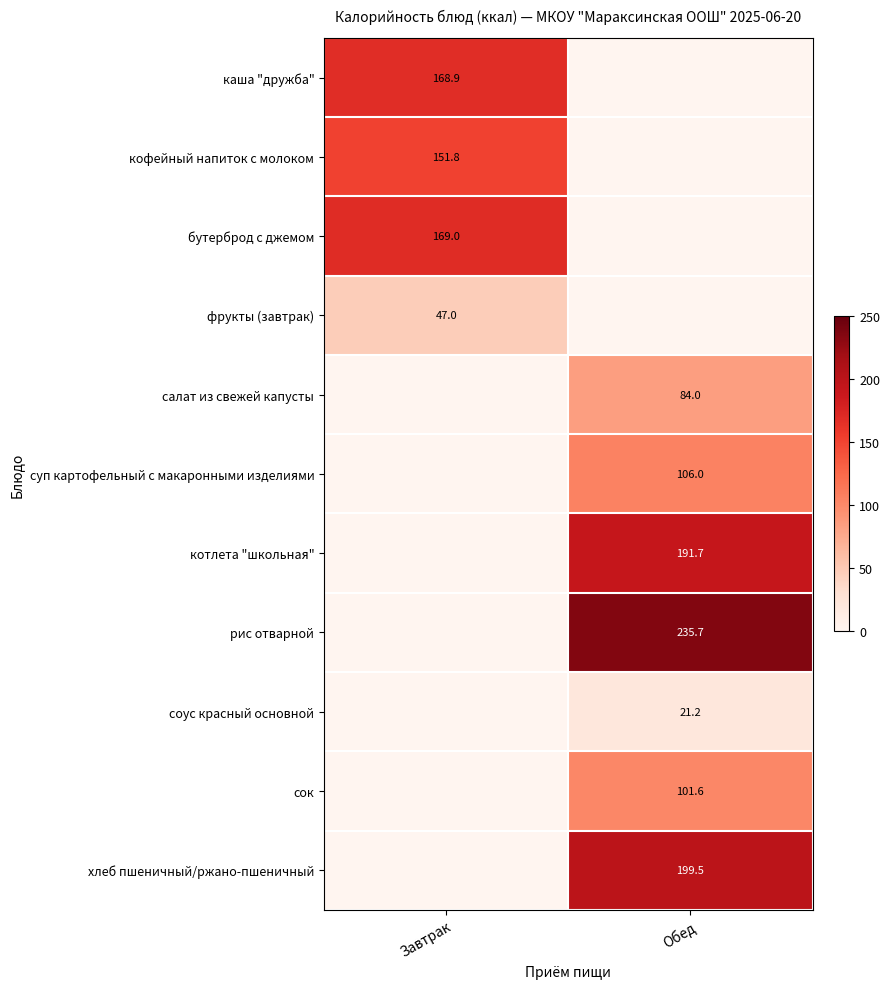

True or false: каша "дружба" has a value of 168.9 at Завтрак.

True